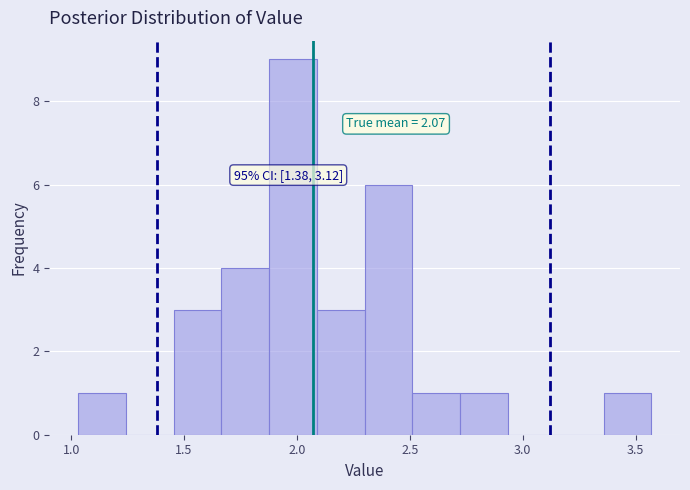

Over which range of the x-axis is the bar tallest?

1.90 to 2.10